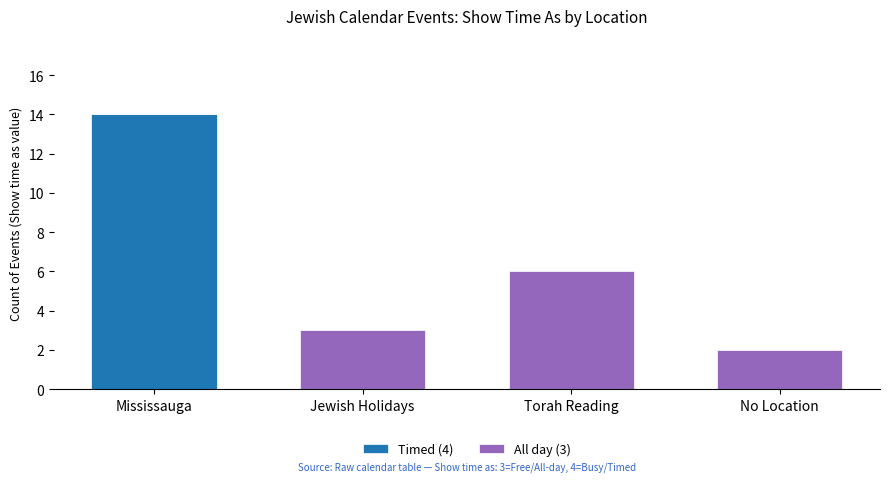

Reading left to right, list the values for the Timed (4) series.

Mississauga=14	Jewish Holidays=0	Torah Reading=0	No Location=0